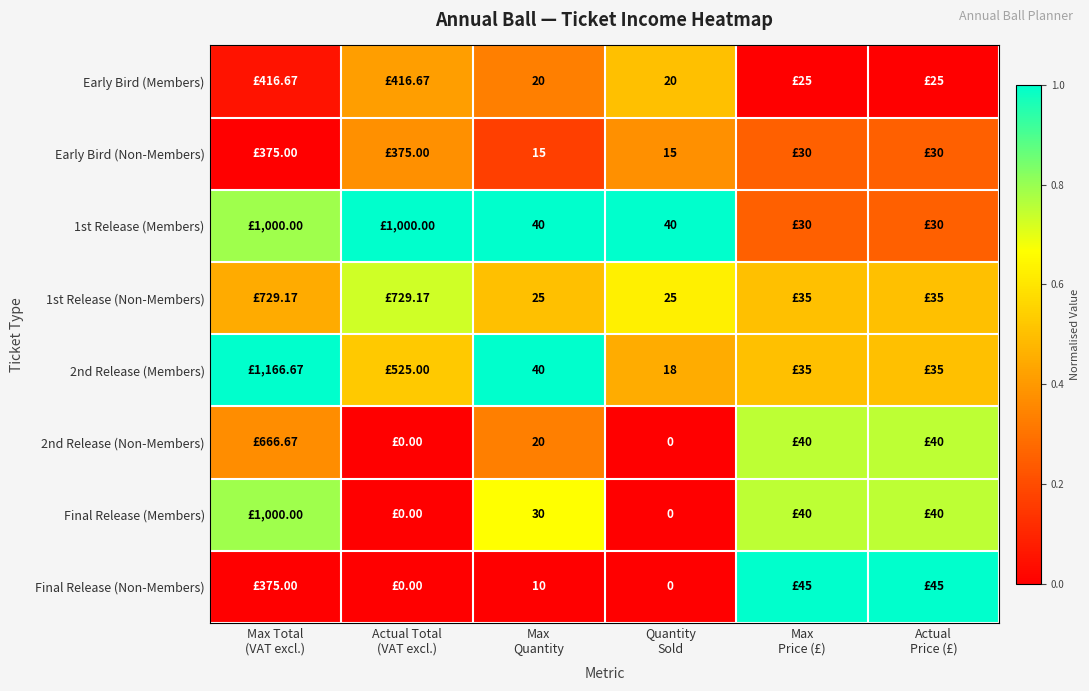

Rank the series by their maximum value, from lowest to highest.

Early Bird (Non-Members), Early Bird (Members), 1st Release (Non-Members), 2nd Release (Non-Members), Final Release (Members), 1st Release (Members), 2nd Release (Members), Final Release (Non-Members)